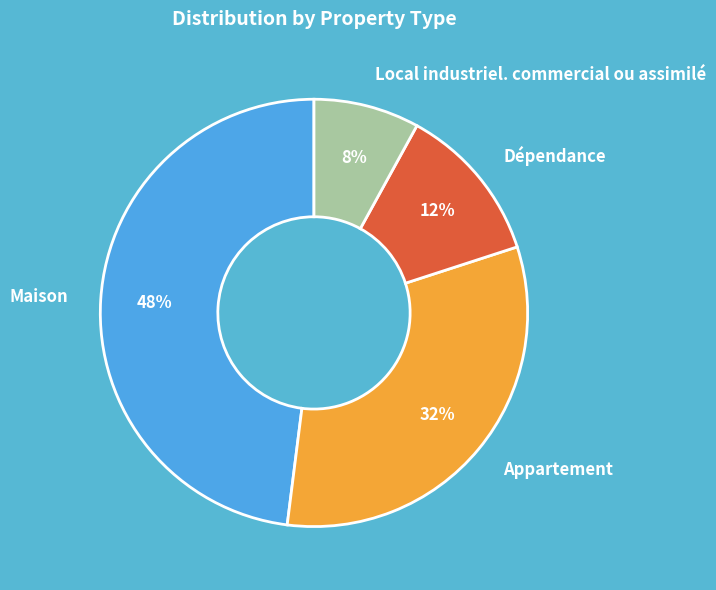

Rank the categories by value from highest to lowest.

Maison, Appartement, Dépendance, Local industriel. commercial ou assimilé